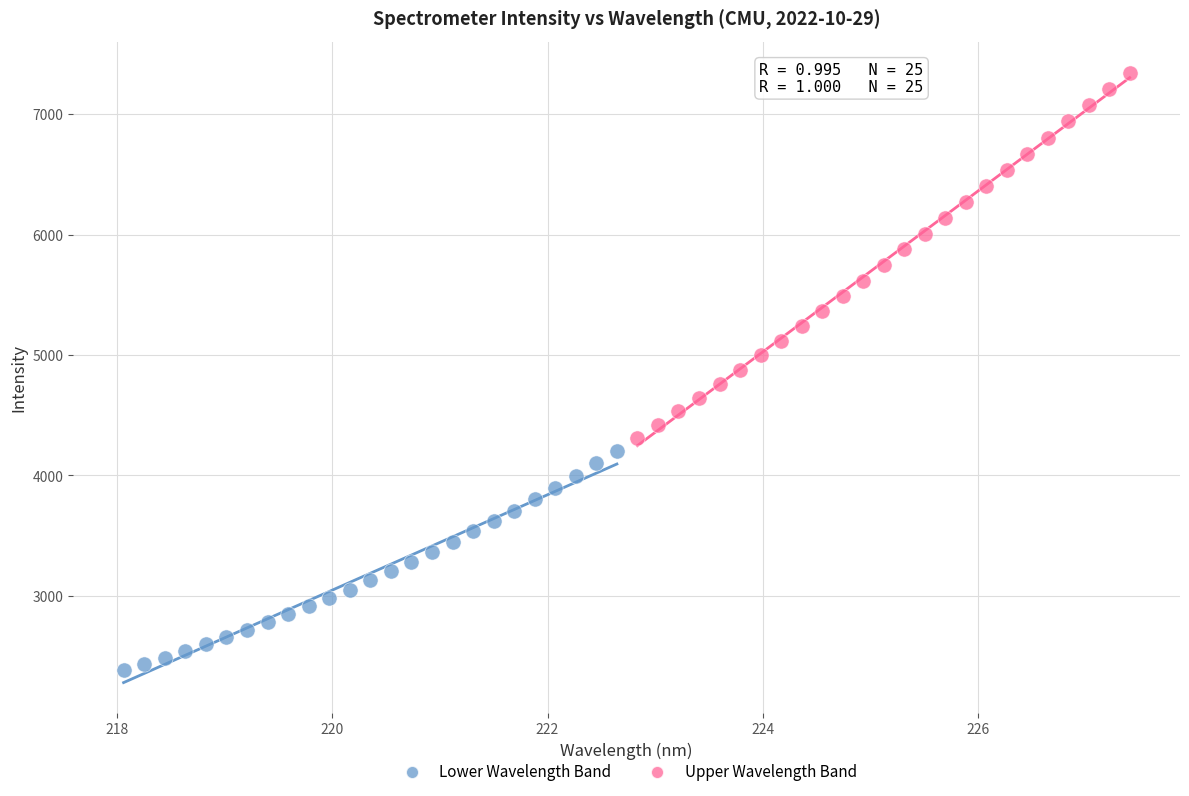

What are all the series names shown in the legend?

Lower Wavelength Band, Upper Wavelength Band